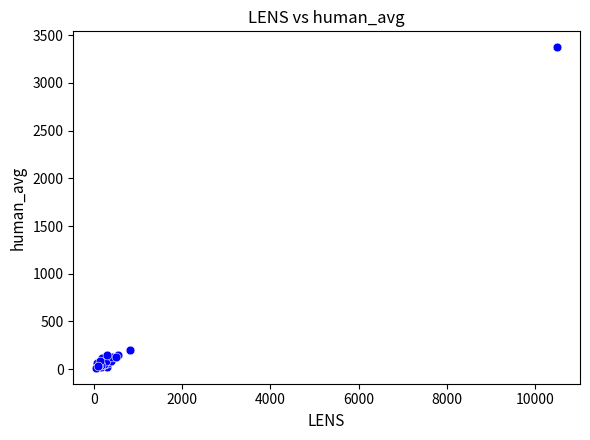

What Y value in the scatter plot is closest to 1693?

199